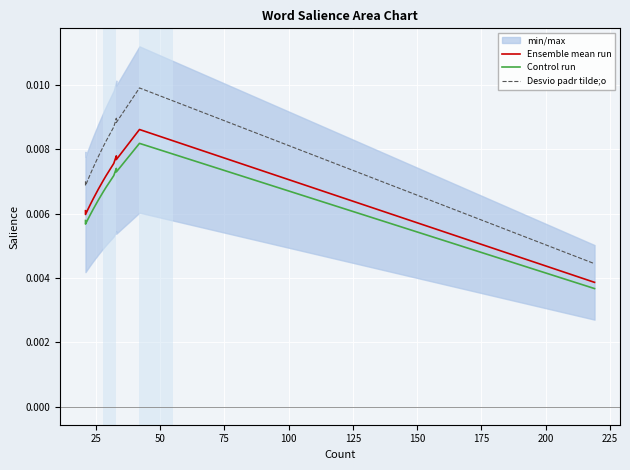

What is the label of the 2nd point from the left?

25